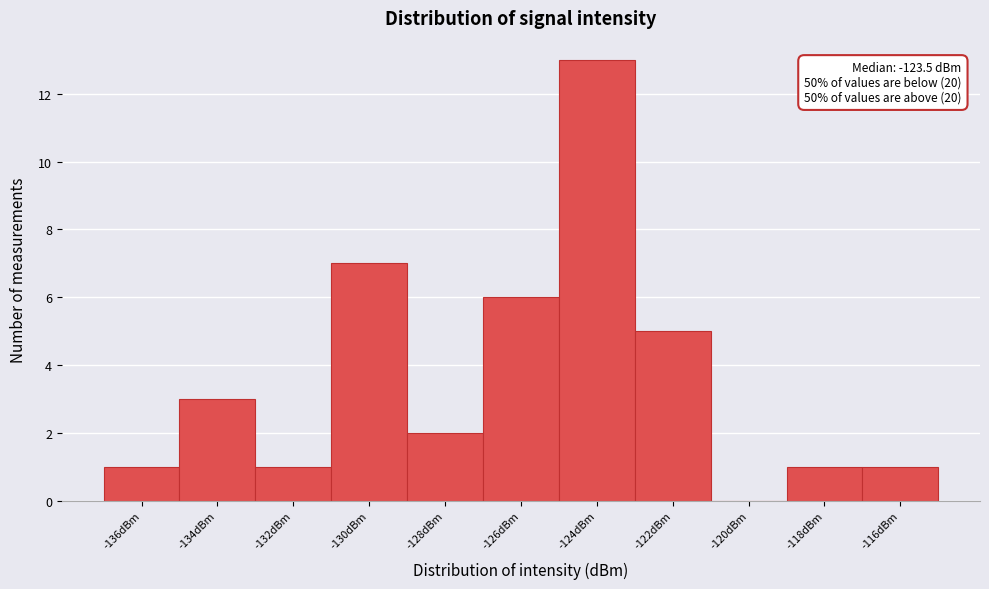

Reading left to right, transcribe all the data shown in this chart.

-136dBm=1	-134dBm=3	-132dBm=1	-130dBm=7	-128dBm=2	-126dBm=6	-124dBm=13	-122dBm=5	-120dBm=0	-118dBm=1	-116dBm=1